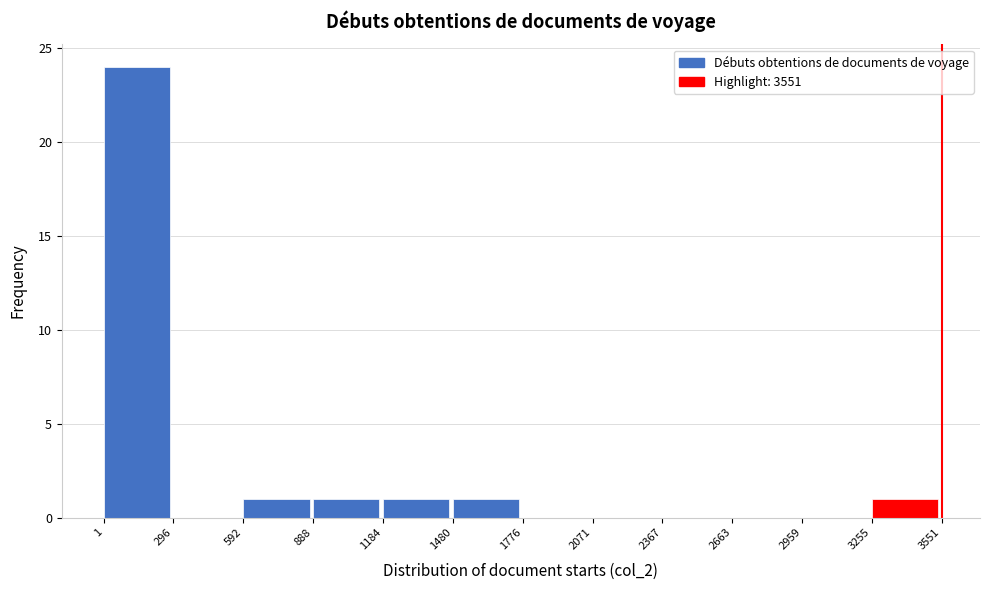

How tall is the bar that spans 888 to 1184 on the x-axis? The values are not printed on the chart, so give them approximately, as read against the axis.

1